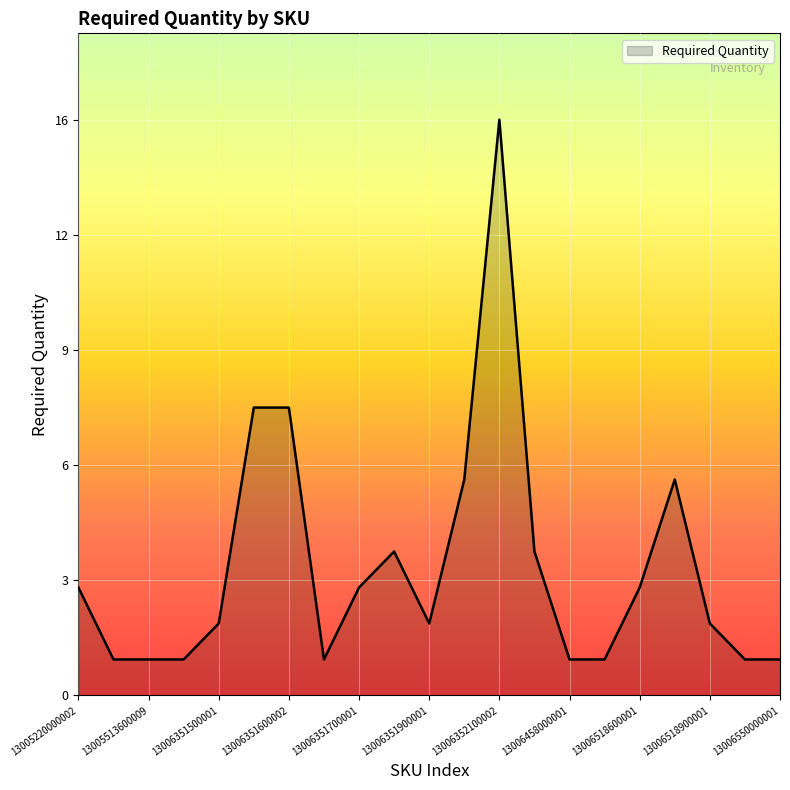

Does the chart have visible grid lines?

Yes